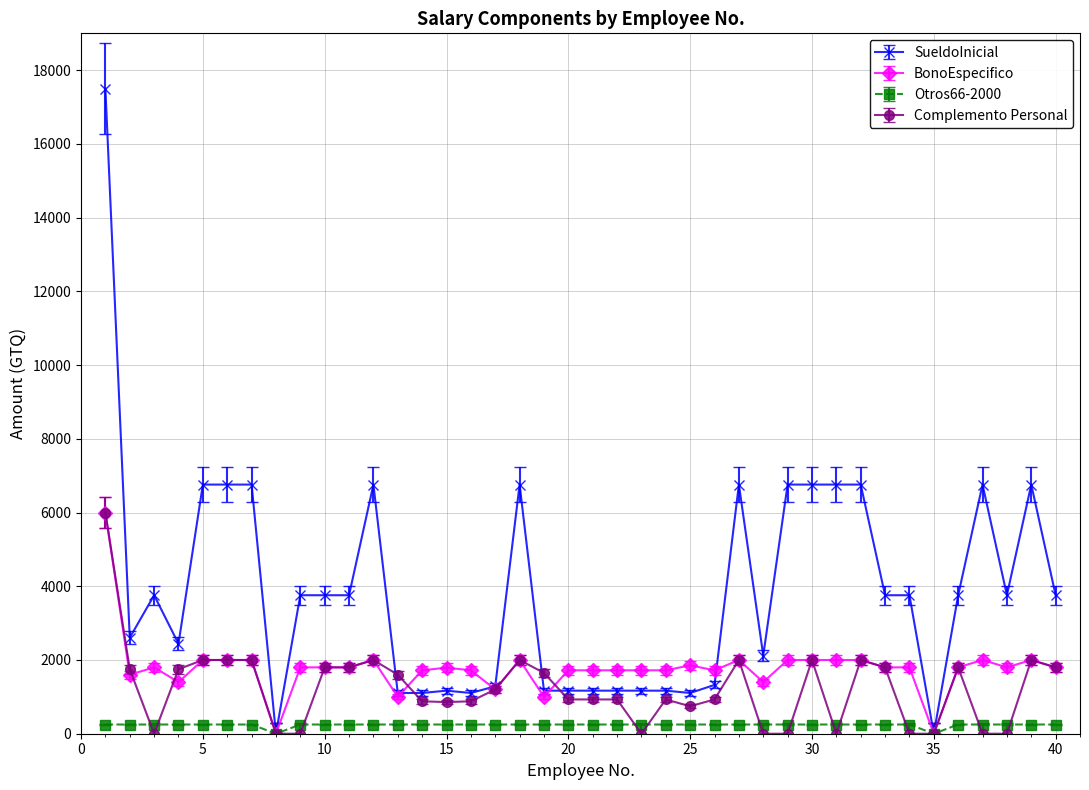

True or false: SueldoInicial has more than 1 points higher than both neighbors.

True